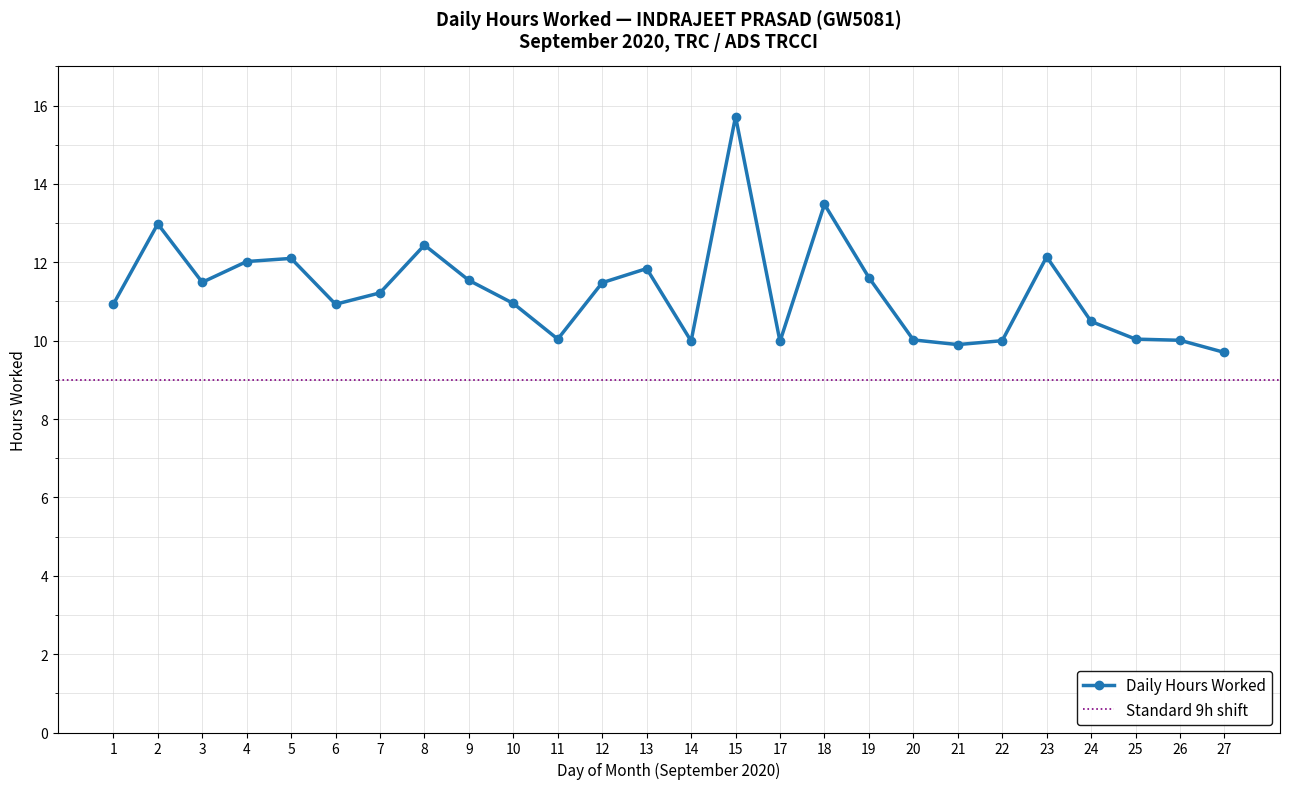

What is the minimum value shown in the chart?

9.7